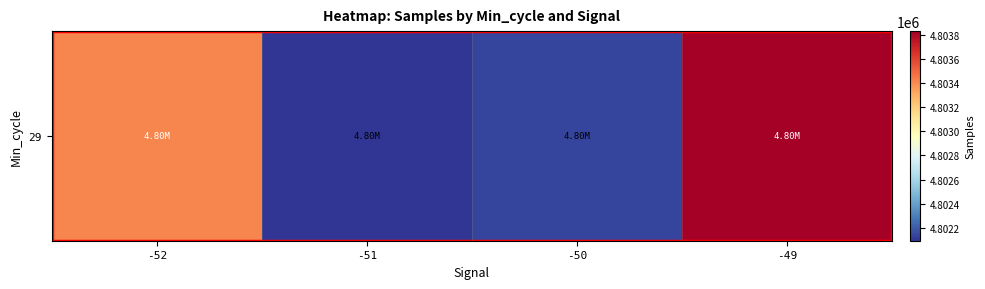

What is the average value?

4802868.0